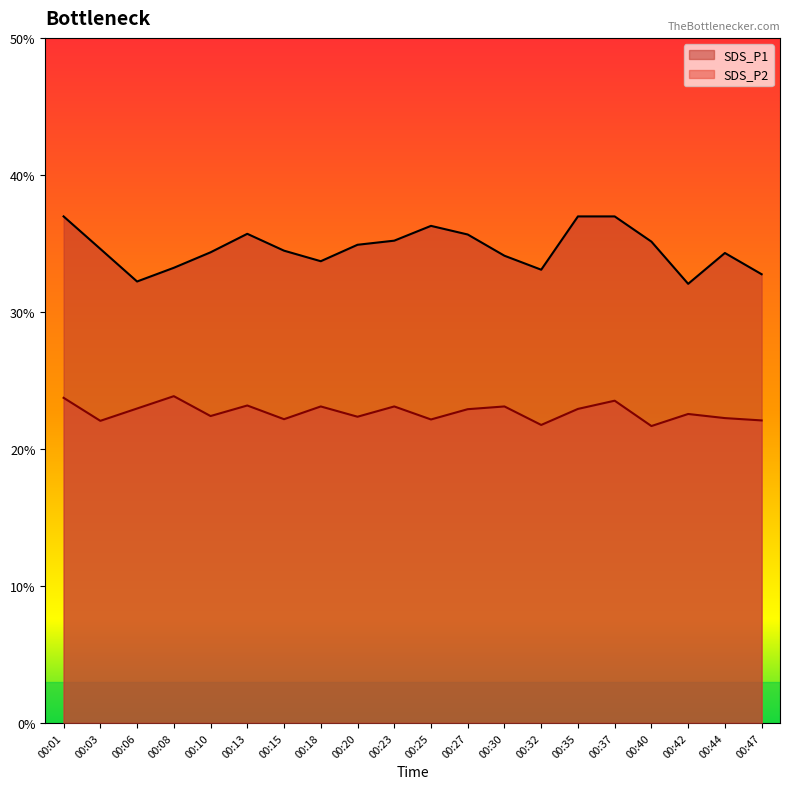

At which category is the sum across all series the highest?

00:01